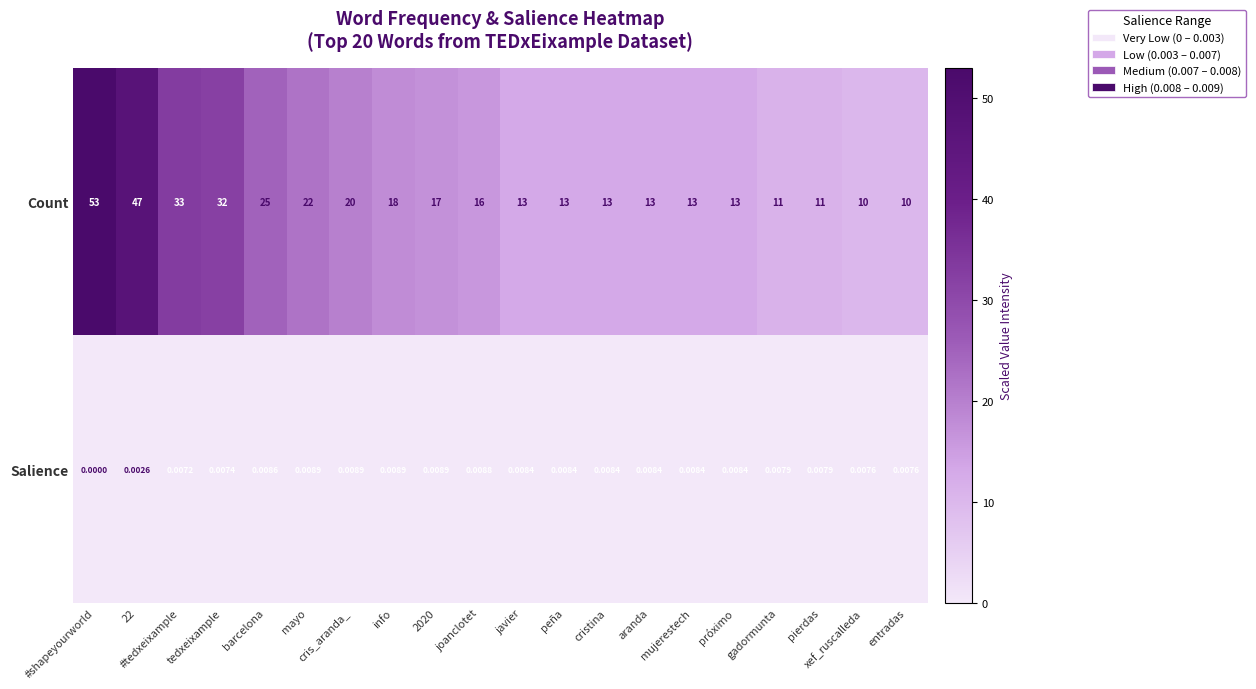

Which series has the largest total across all categories?

Count